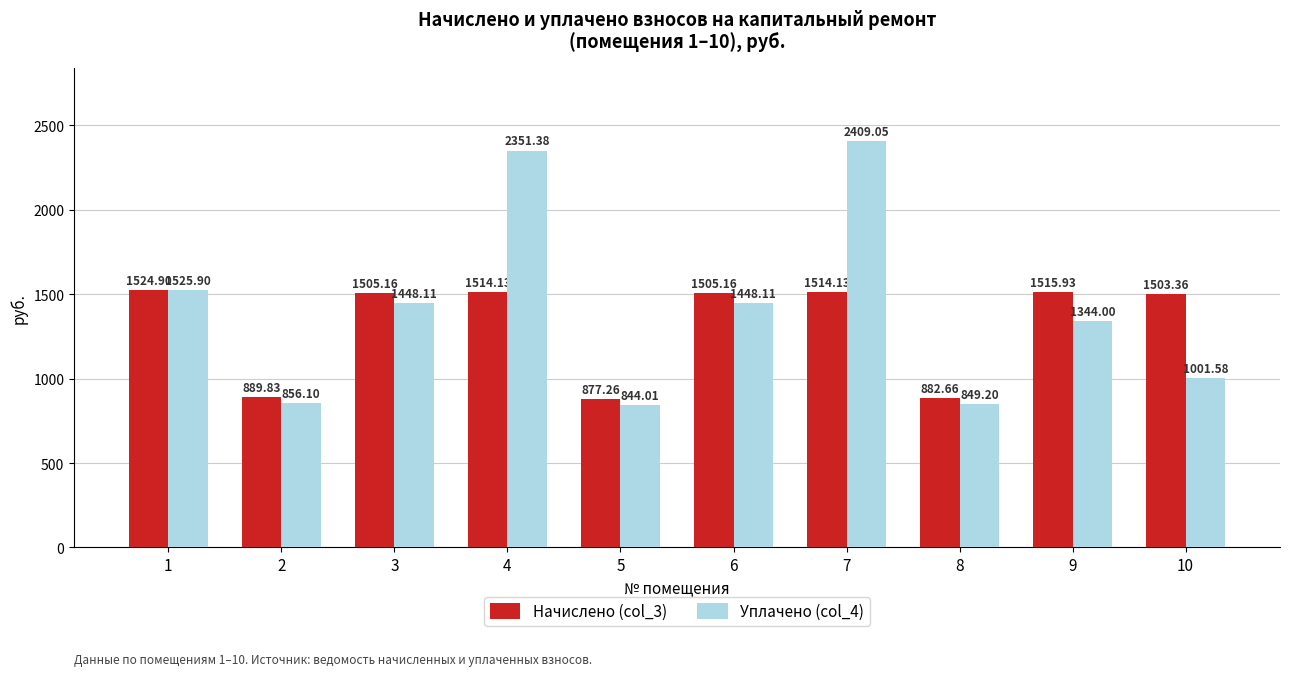

Which series has the widest spread of values?

Уплачено (col_4)